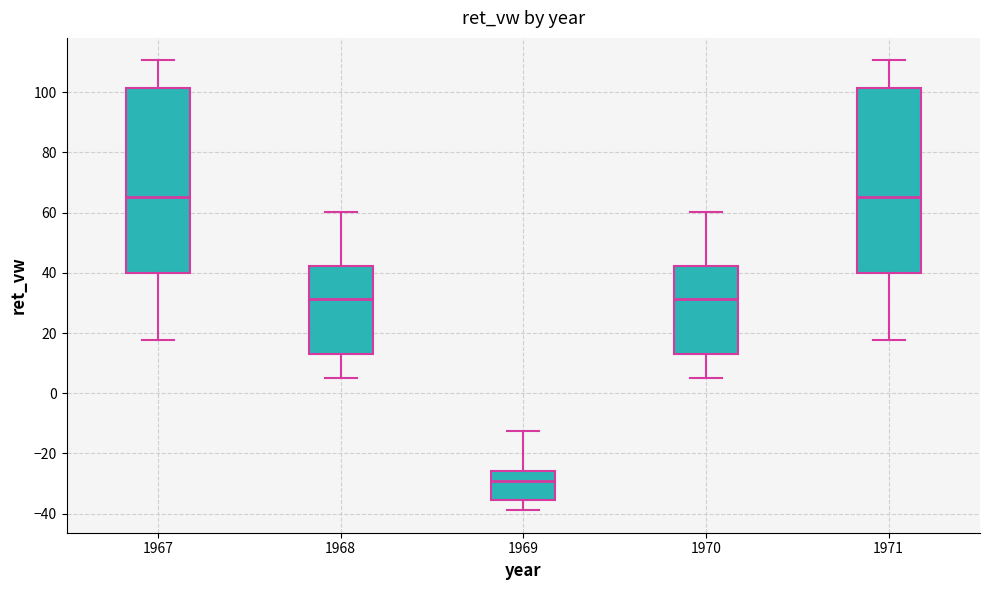

Which box has the lowest median line?

1969